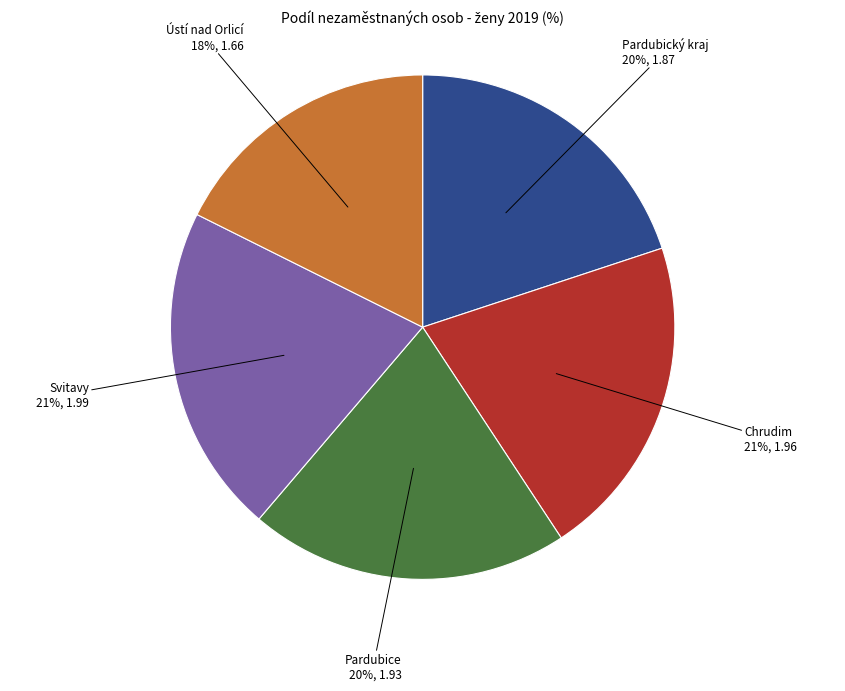

What is the smallest slice in the pie chart?

Ústí nad Orlicí